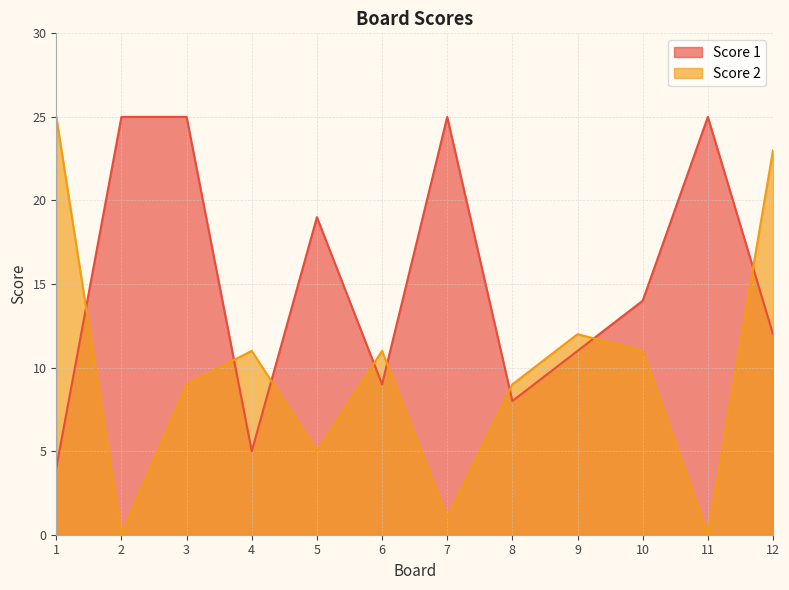

The Score 2 series shows 2 at 7. True or false?

False